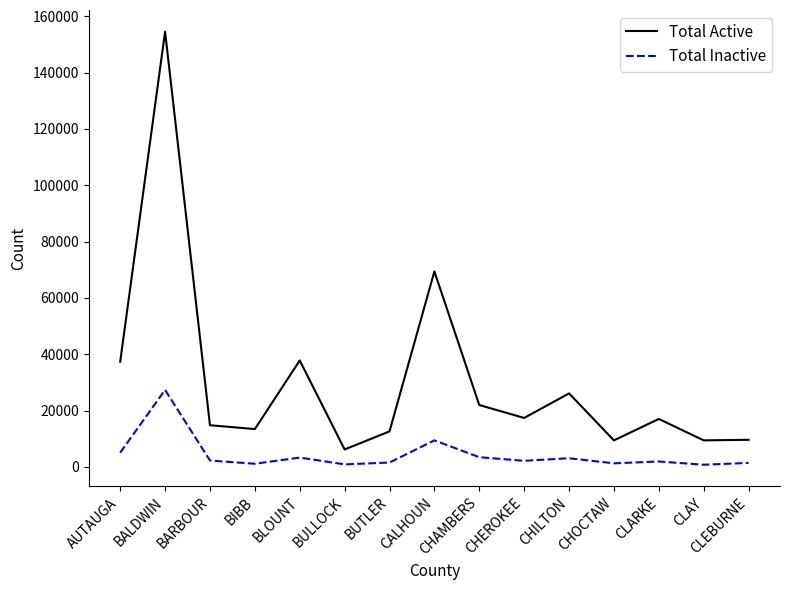

At which category does Total Active reach its first local peak?

BALDWIN